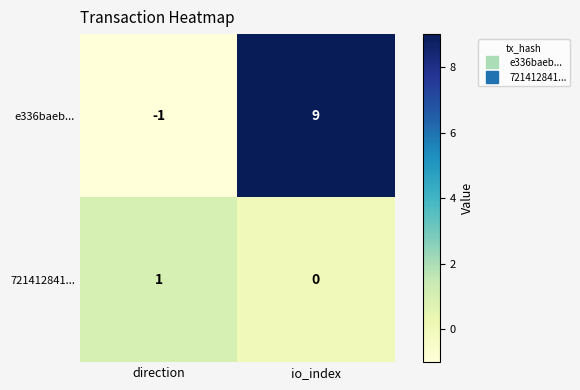

What is the average value of the e336baeb... series?

4